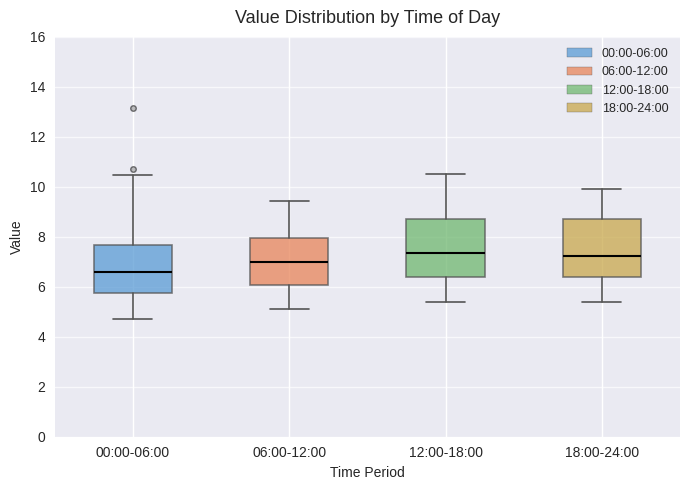

Reading left to right, transcribe this box plot: for each box, give where its median line is, the range the box spans, and where its two whiskers end, as read against the y-axis. The values are not printed on the chart, so give them approximately, as read against the axis.

00:00-06:00: median 6.6, box 5.8 to 7.6, whiskers 4.8 to 10.4
06:00-12:00: median 7.0, box 6.0 to 8.0, whiskers 5.2 to 9.4
12:00-18:00: median 7.4, box 6.4 to 8.8, whiskers 5.4 to 10.6
18:00-24:00: median 7.2, box 6.4 to 8.8, whiskers 5.4 to 10.0